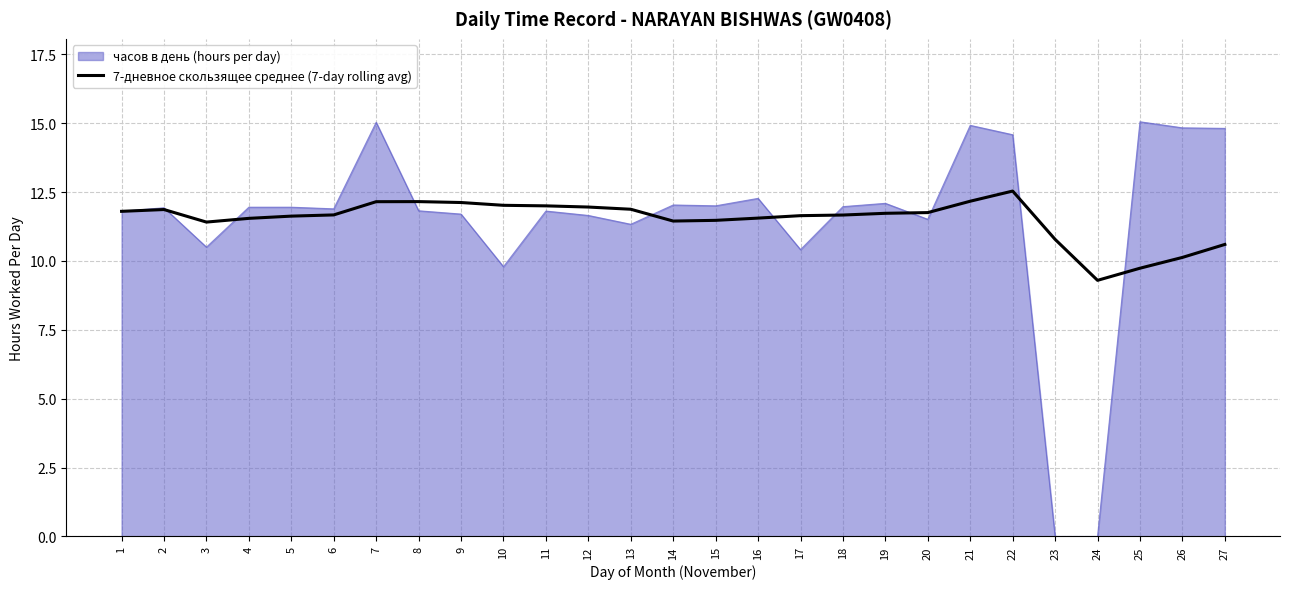

Rank the series by their maximum value, from lowest to highest.

7-дневное скользящее среднее (7-day rolling avg), часов в день (hours per day)